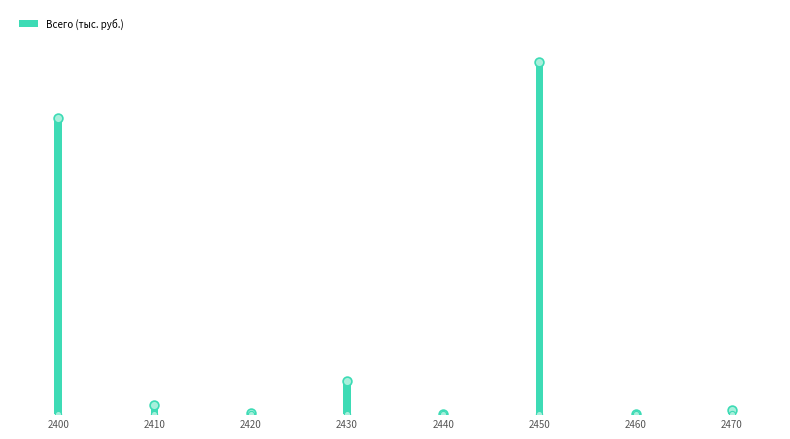

Which has a higher value, 2460 or 2420?

2420